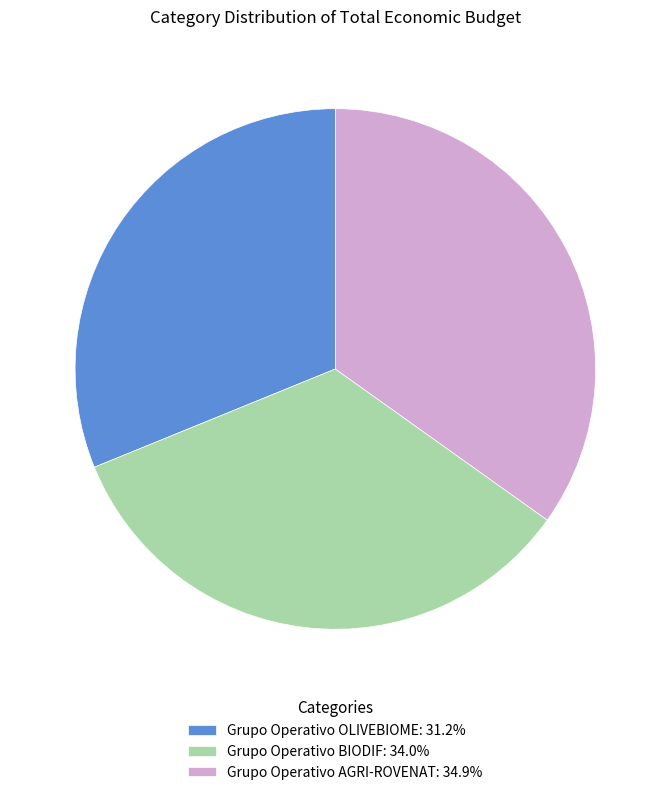

Combined, do Grupo Operativo AGRI-ROVENAT: 34.9% and Grupo Operativo OLIVEBIOME: 31.2% account for over 50%?

Yes